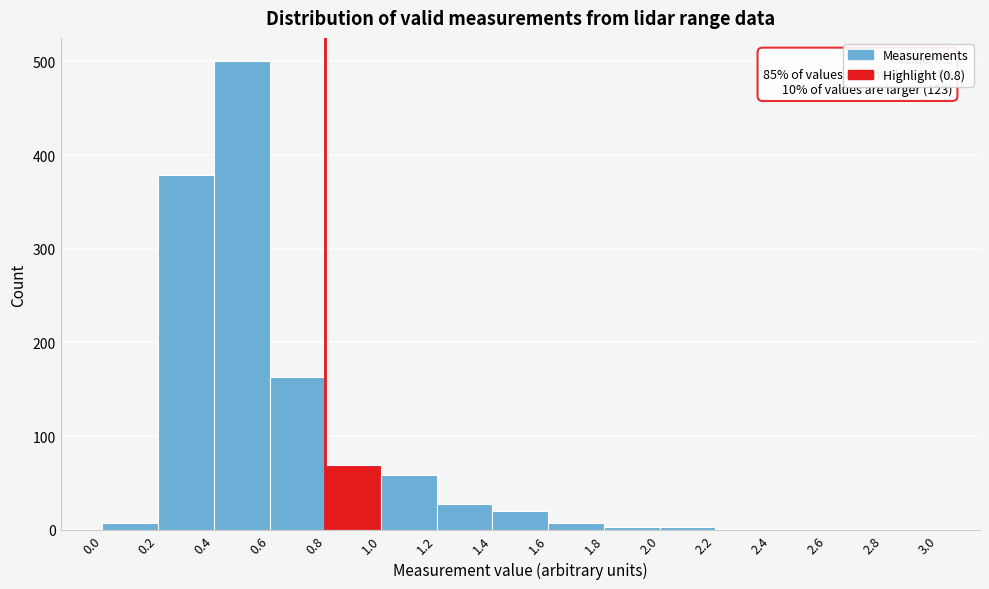

Over which range of the x-axis is the bar tallest?

0.4 to 0.6